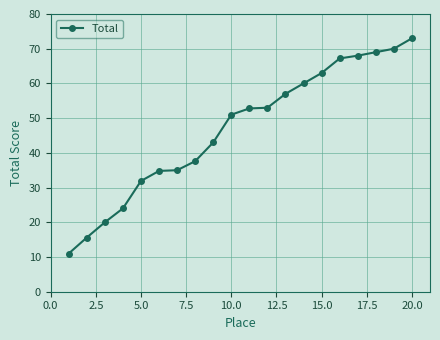

What is the difference between the maximum and minimum values?

62.0